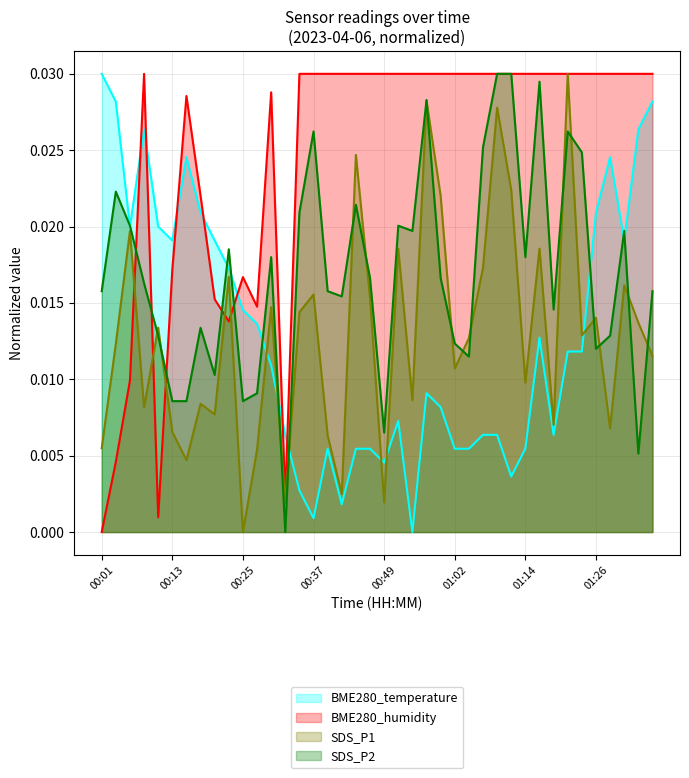

Between which two adjacent categories do BME280_humidity and SDS_P2 first intersect?

00:05 and 00:08